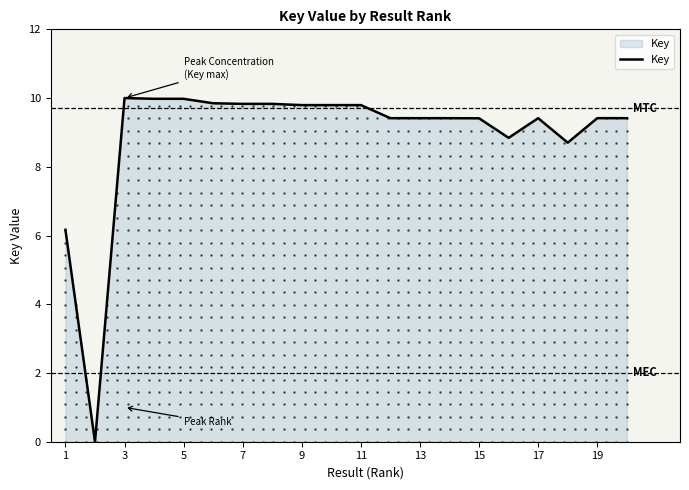

Is it true that Key equals 9.4 at 13?

True